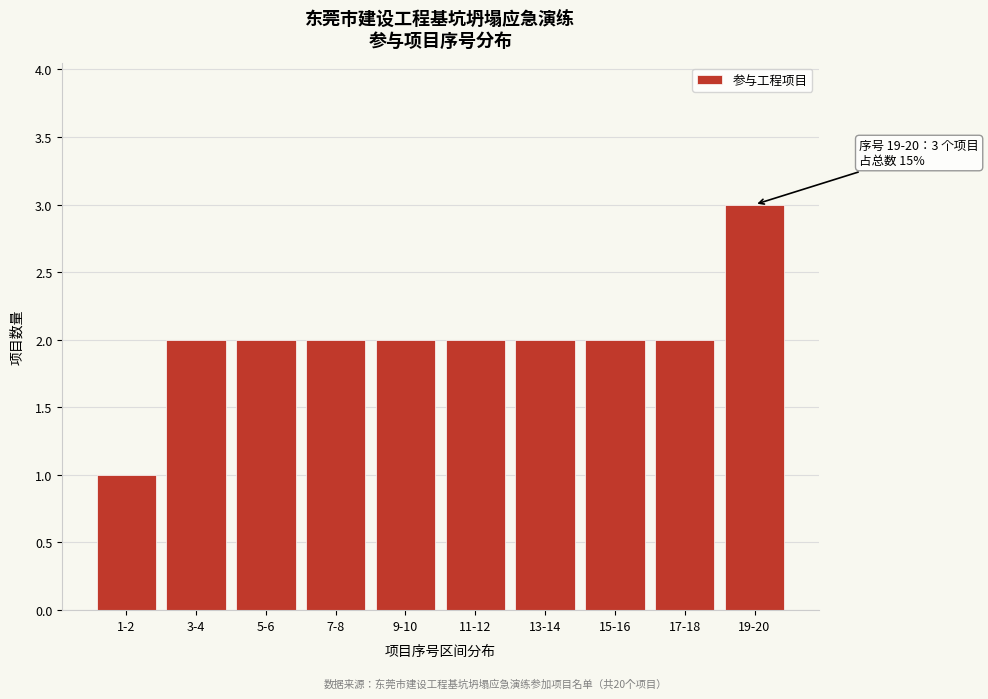

Reading left to right, what are all the values shown in this chart?

1	2	2	2	2	2	2	2	2	3